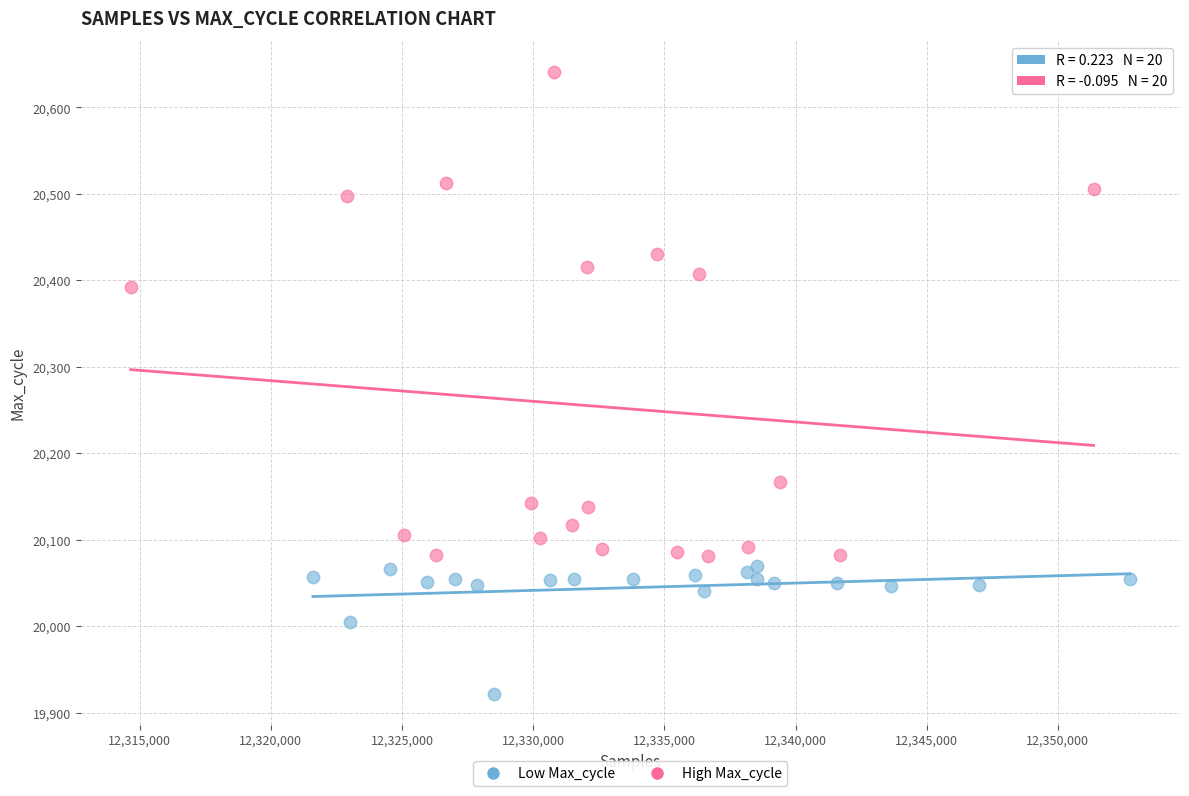

Which series contains the highest Y value?

High Max_cycle